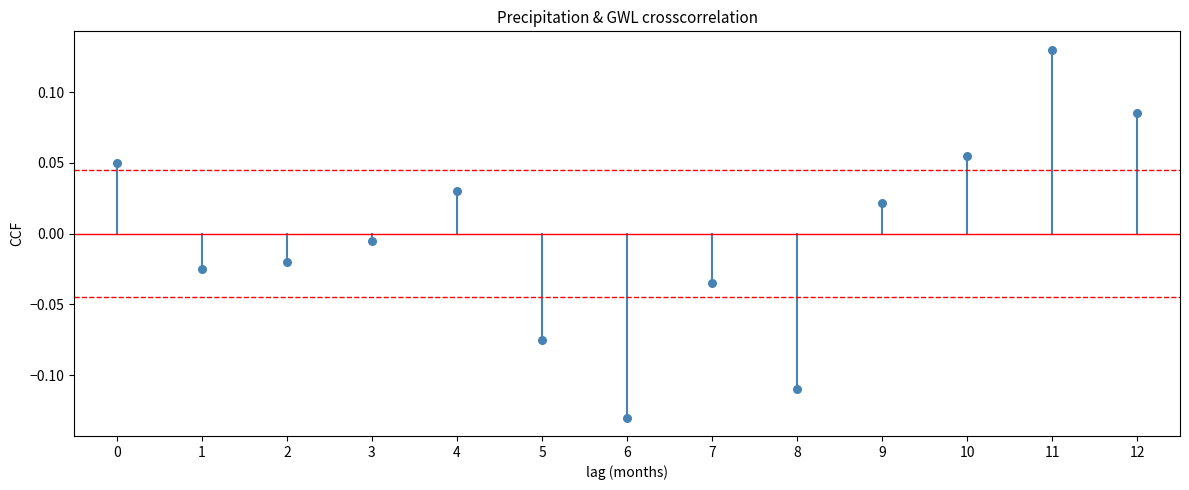

What is the range of Y values (max minus min)?

0.3